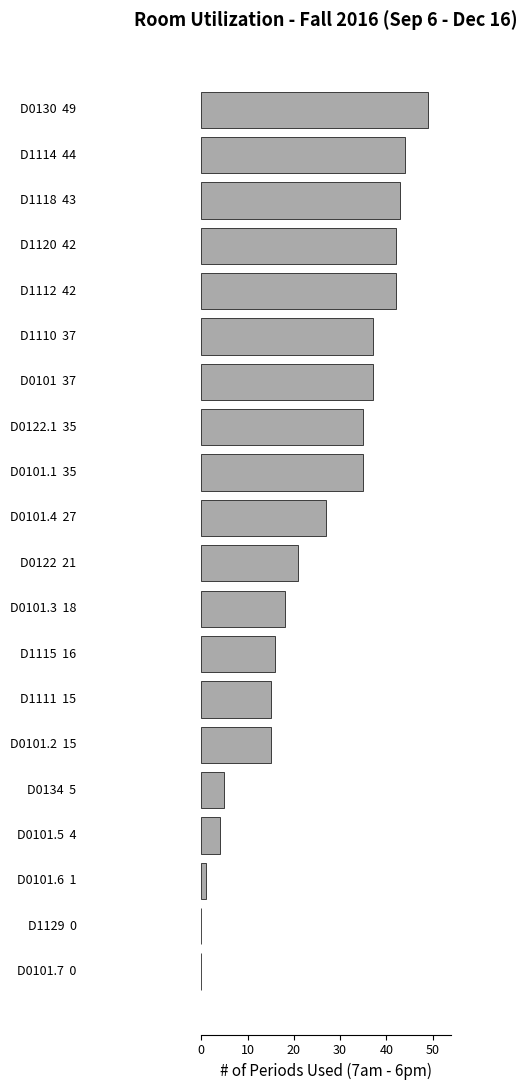

What is the maximum value shown in the chart?

49